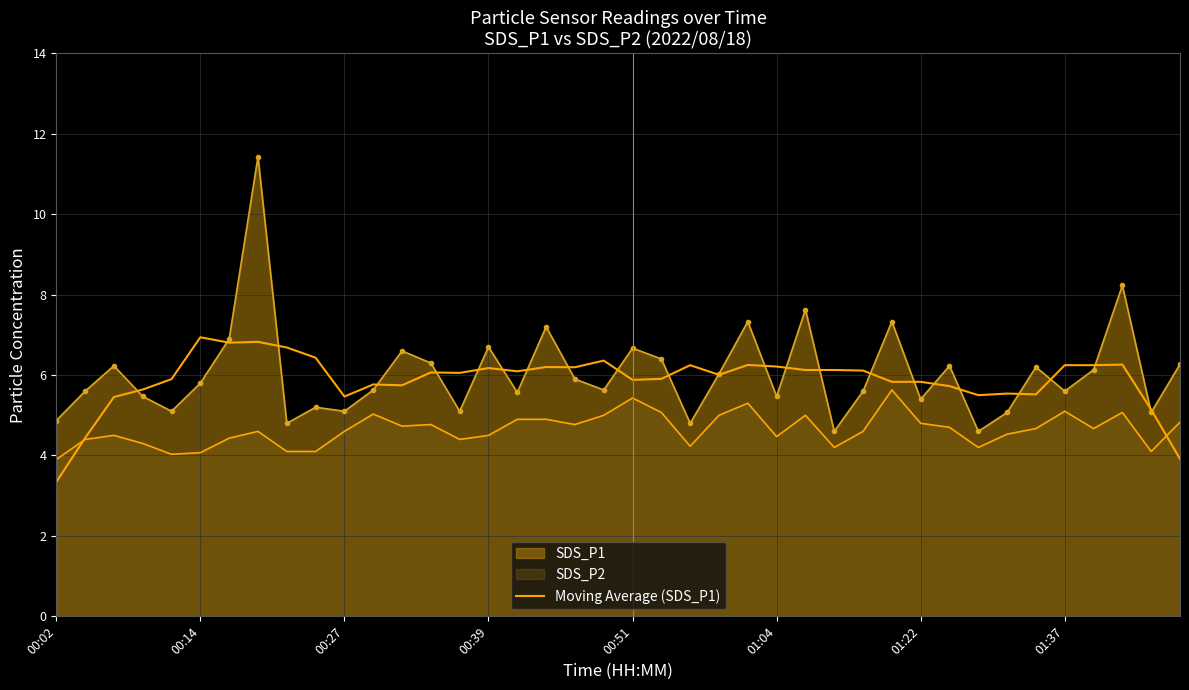

Read the value at 17.

6.2